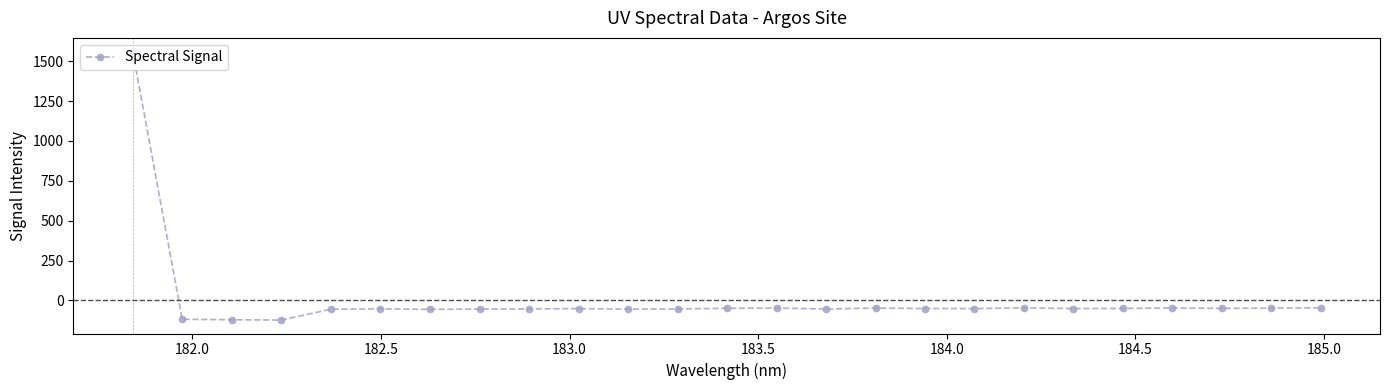

What is the value of the 25th point from the left?

-46.8